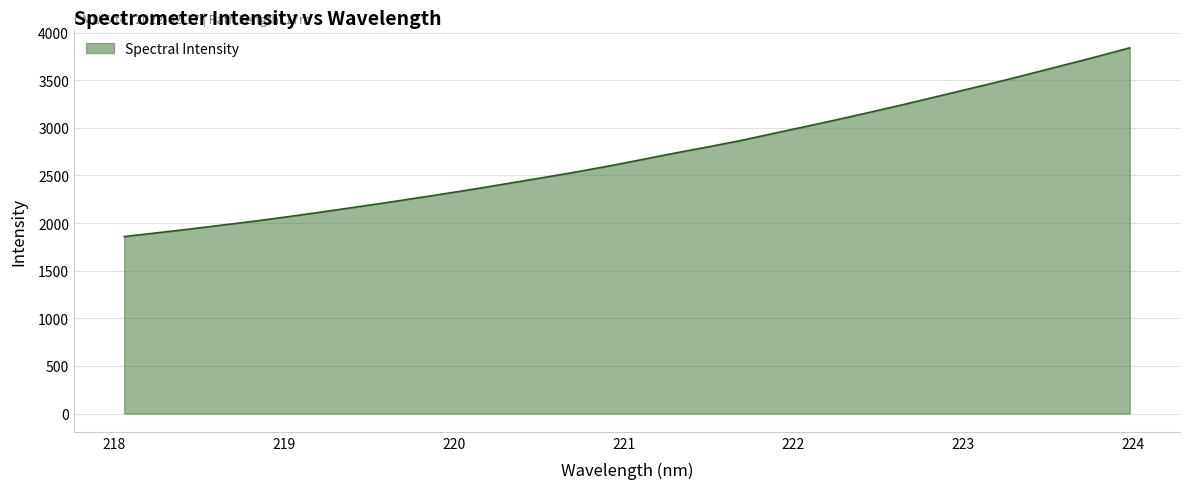

What is the maximum value shown in the chart?

3840.0